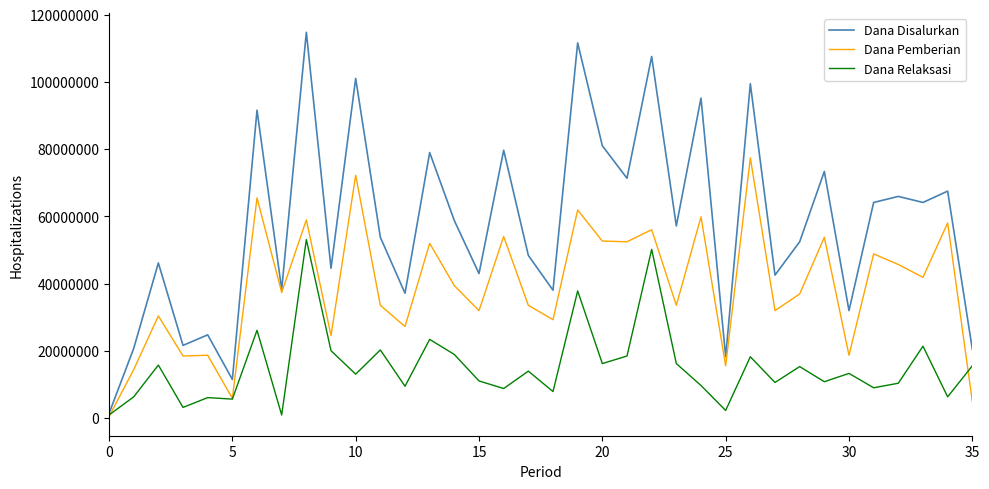

Rank the series by their average value, from highest to lowest.

Dana Disalurkan, Dana Pemberian, Dana Relaksasi